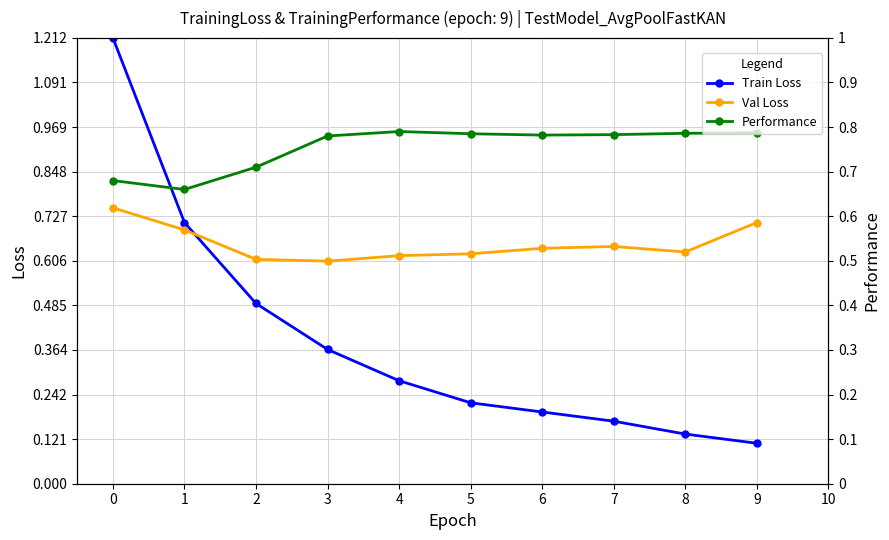

The value of Val Loss at 6 is 0.3. True or false?

False